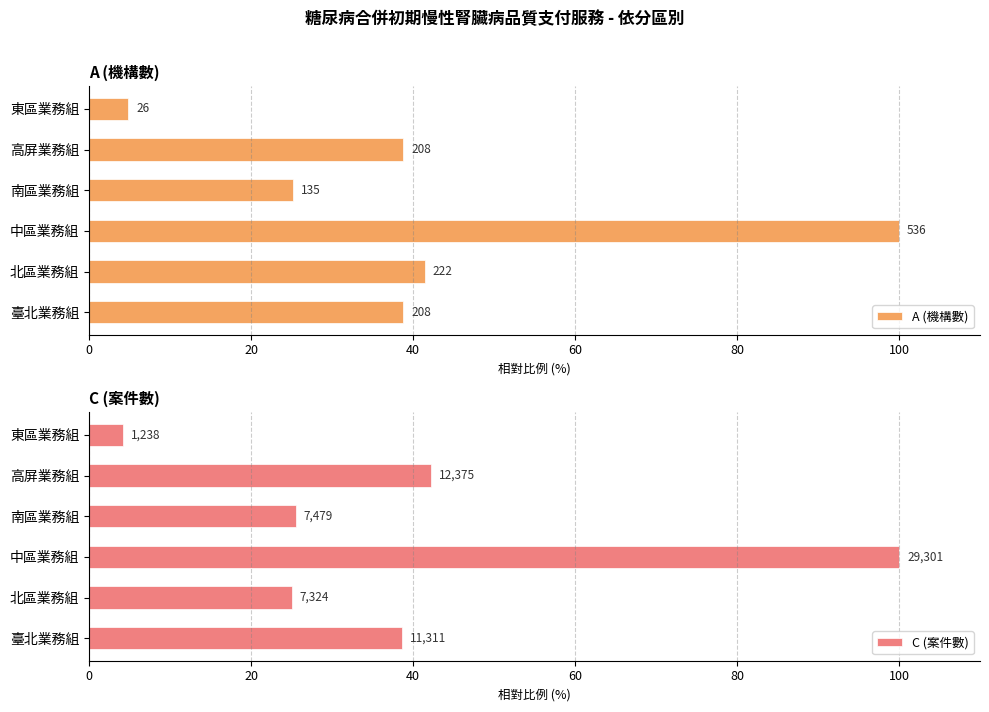

Does the chart contain stacked bars?

No